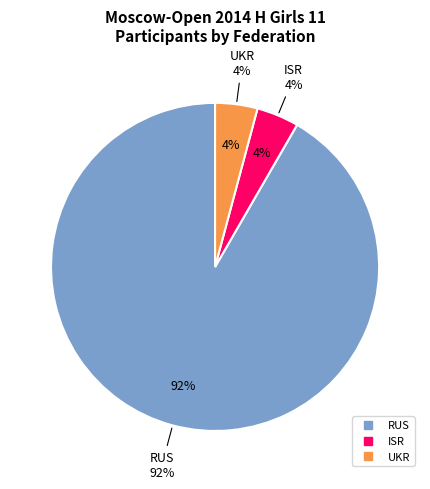

Which slice is the smallest?

ISR